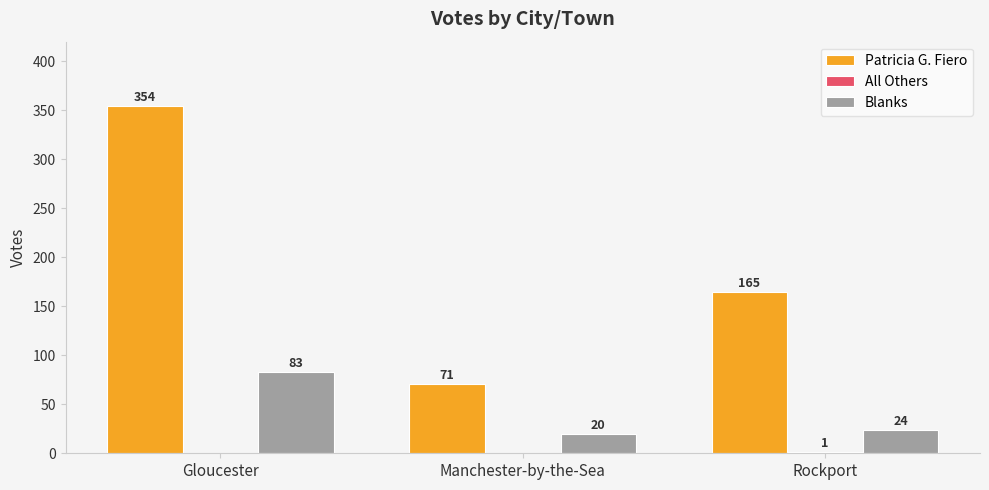

Where does the Blanks series first go above 24?

Gloucester